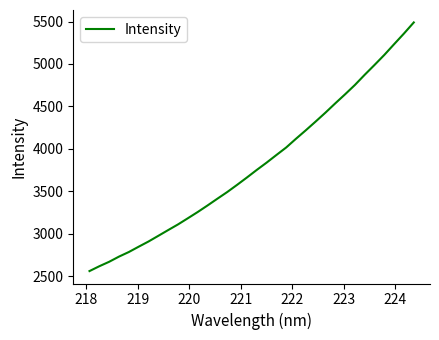

What is the difference between the maximum and minimum values?

2929.4